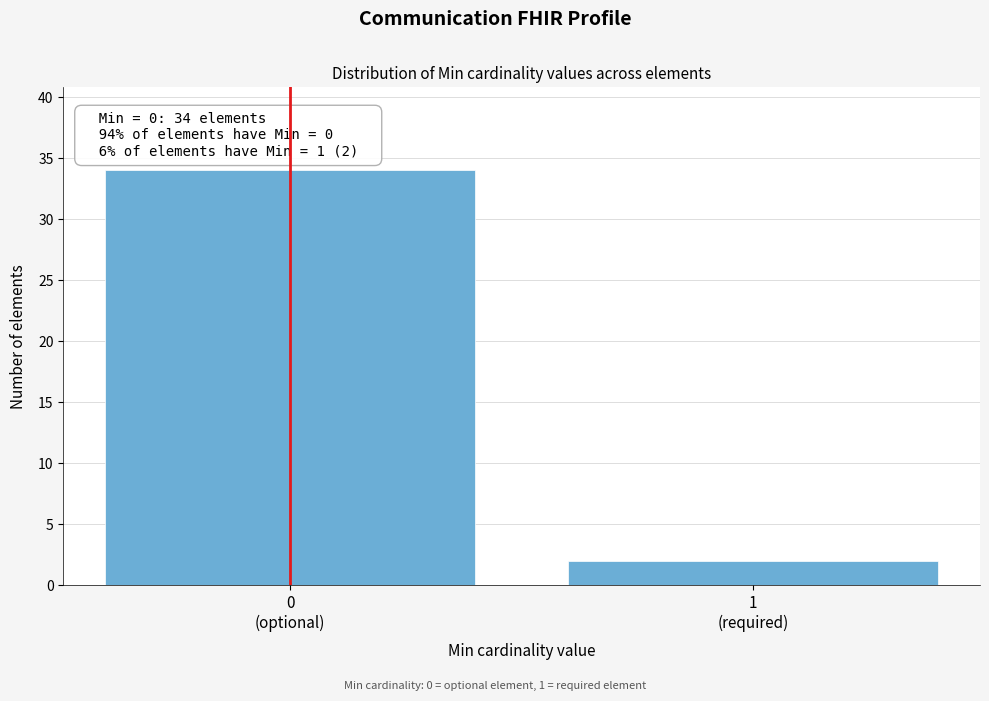

Reading left to right, transcribe all the data shown in this chart.

34	2